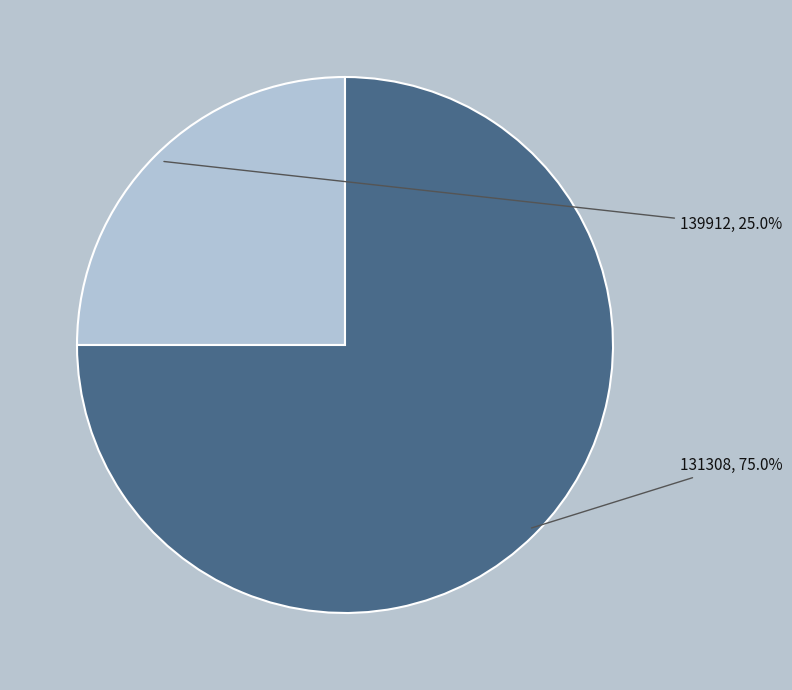

To the nearest percent, what is the average slice percentage?

50%